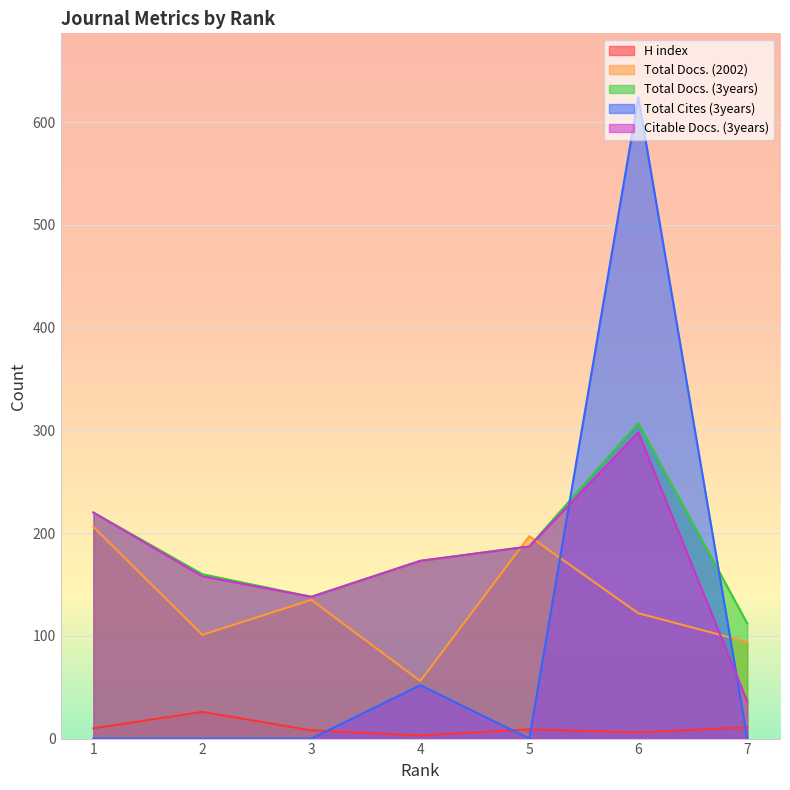

How many lines are shown in the chart?

5